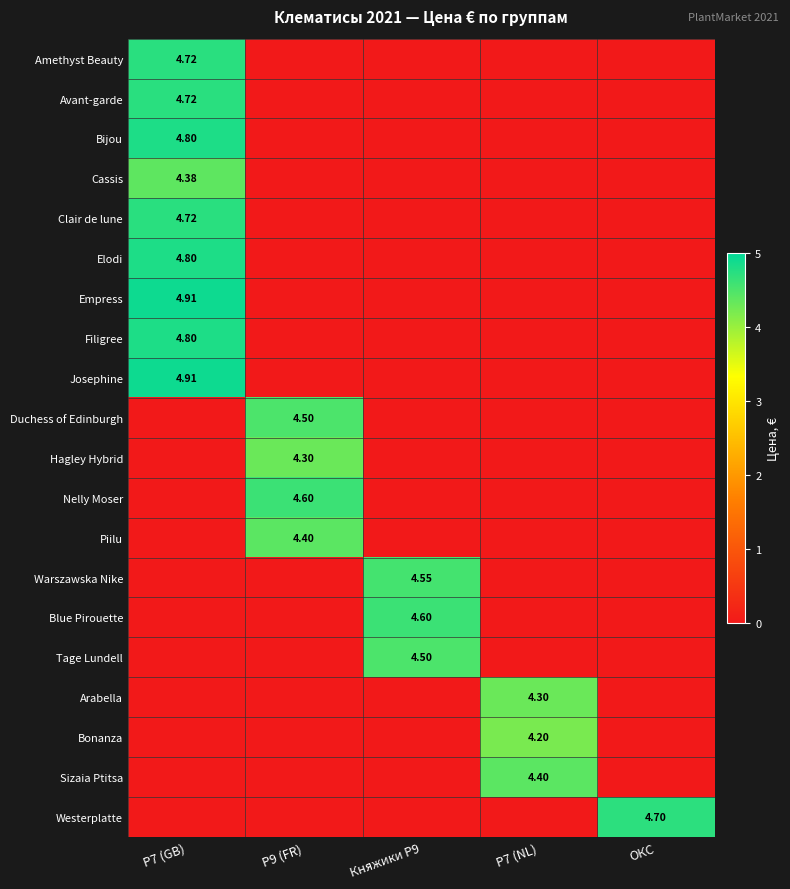

The Westerplatte series shows 0.0 at P7 (GB). True or false?

True